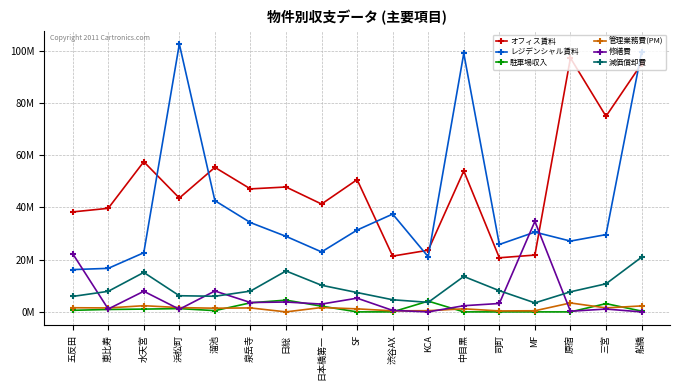

At which category does 減価償却費 reach its first local valley?

溜池